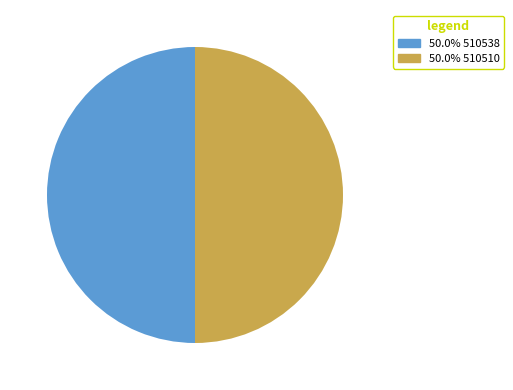

How many slices are in this pie chart?

2